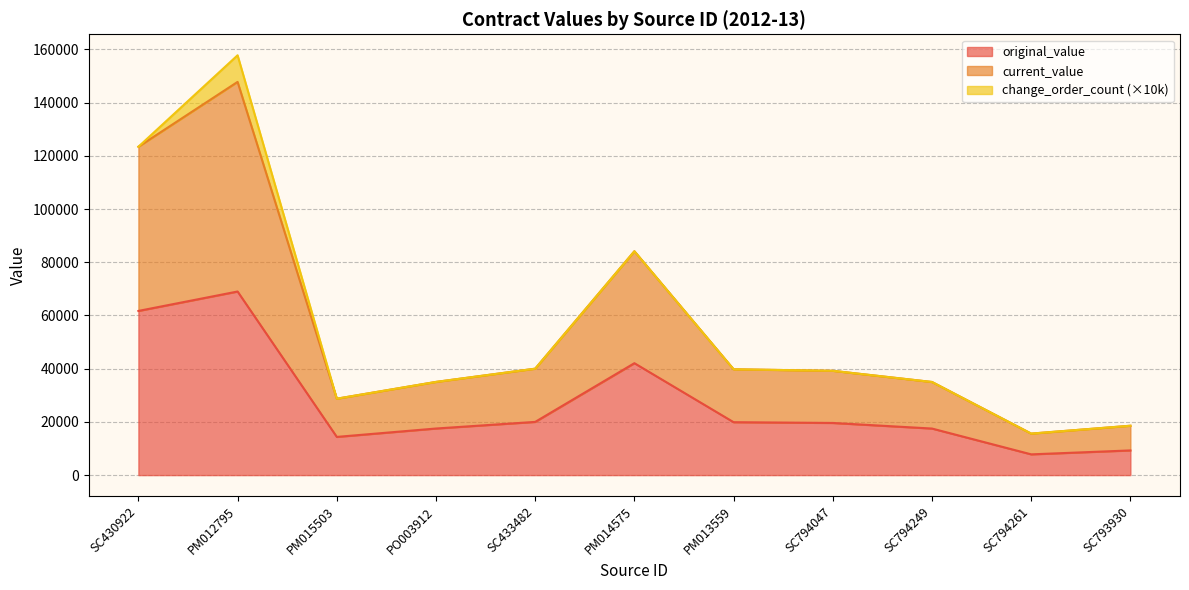

What is the value of the current_value point at the 3rd from the left?

28716.0